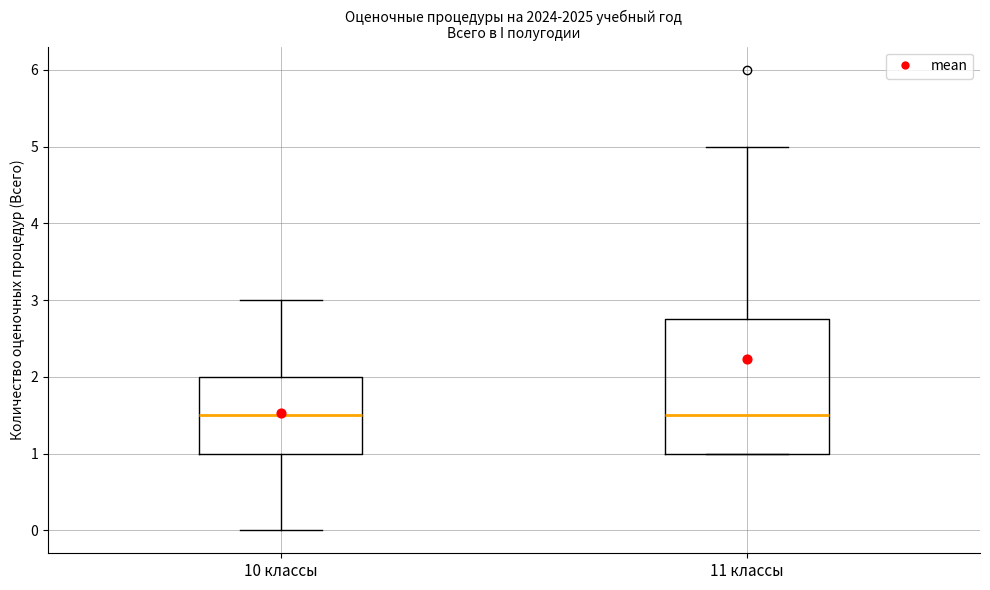

Reading left to right, read every box against the y-axis: the position of its median line, the range the box covers, and the ends of its whiskers. The values are not printed on the chart, so give them approximately, as read against the axis.

10 классы: median 1.5, box 1.0 to 2.0, whiskers 0.0 to 3.0
11 классы: median 1.5, box 1.0 to 2.8, whiskers 1.0 to 5.0